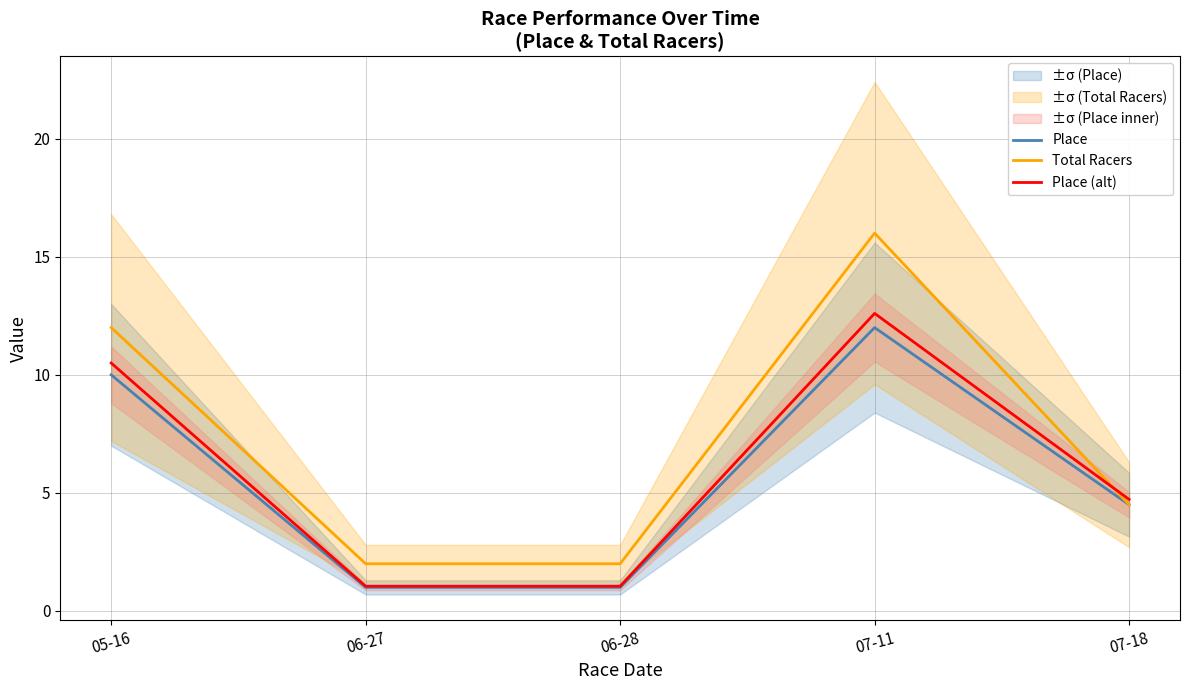

The Place (alt) series shows 10.5 at 05-16. True or false?

True